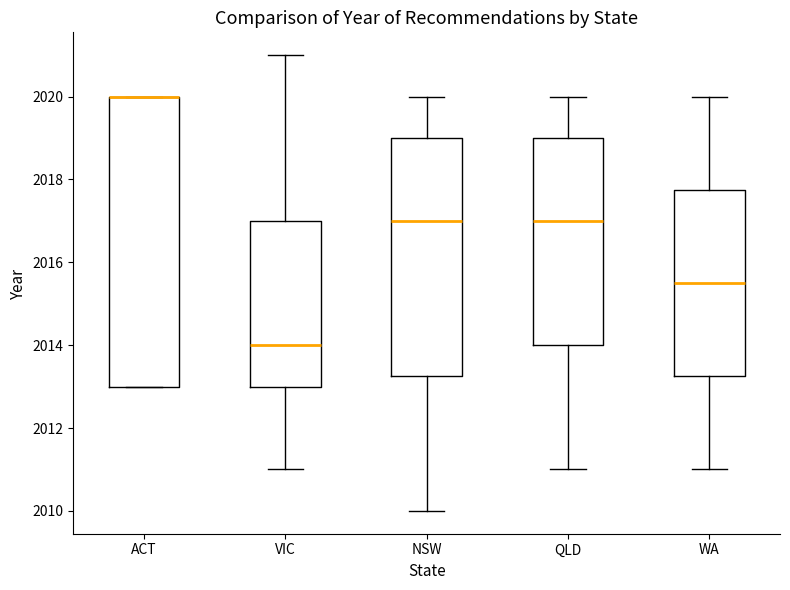

Reading left to right, read every box against the y-axis: the position of its median line, the range the box covers, and the ends of its whiskers. The values are not printed on the chart, so give them approximately, as read against the axis.

ACT: median 2020.0 (drawn on the box's upper edge), box 2013.0 to 2020.0, whiskers 2013.0 to 2020.0
VIC: median 2014.0, box 2013.0 to 2017.0, whiskers 2011.0 to 2021.0
NSW: median 2017.0, box 2013.2 to 2019.0, whiskers 2010.0 to 2020.0
QLD: median 2017.0, box 2014.0 to 2019.0, whiskers 2011.0 to 2020.0
WA: median 2015.6, box 2013.2 to 2017.8, whiskers 2011.0 to 2020.0